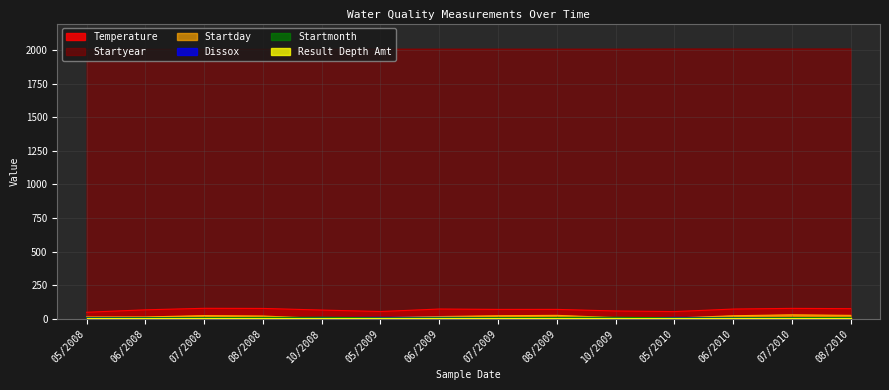

True or false: Startyear has a value of 2008.0 at 07/2008.

True